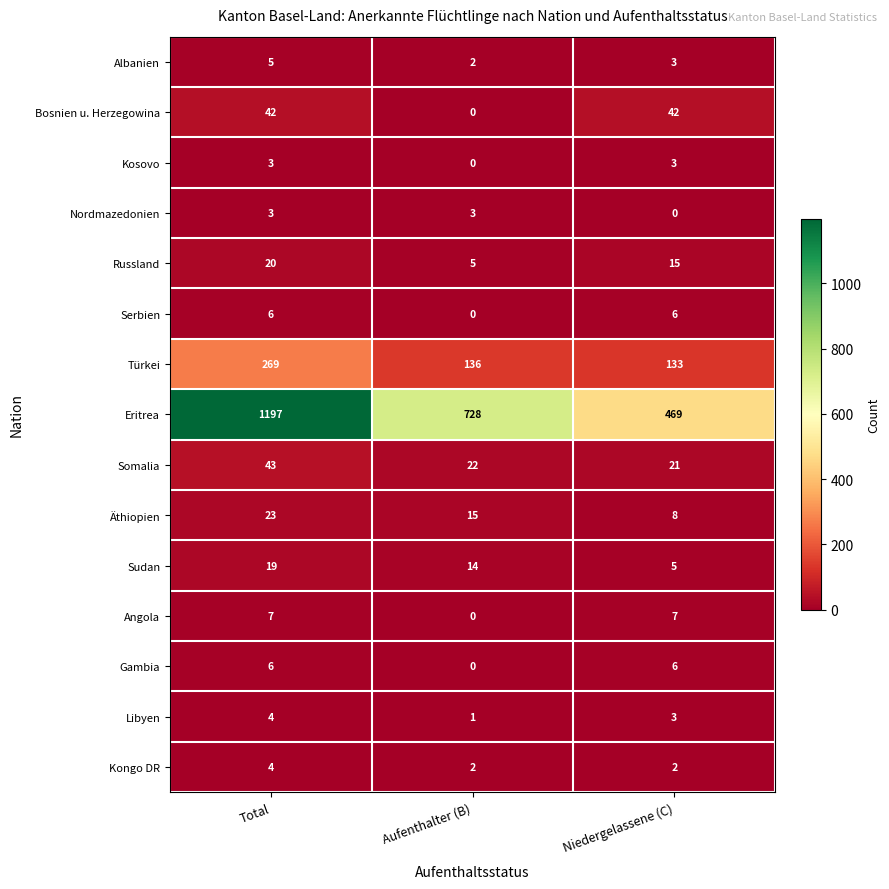

The value of Türkei at Aufenthalter (B) is 136. True or false?

True